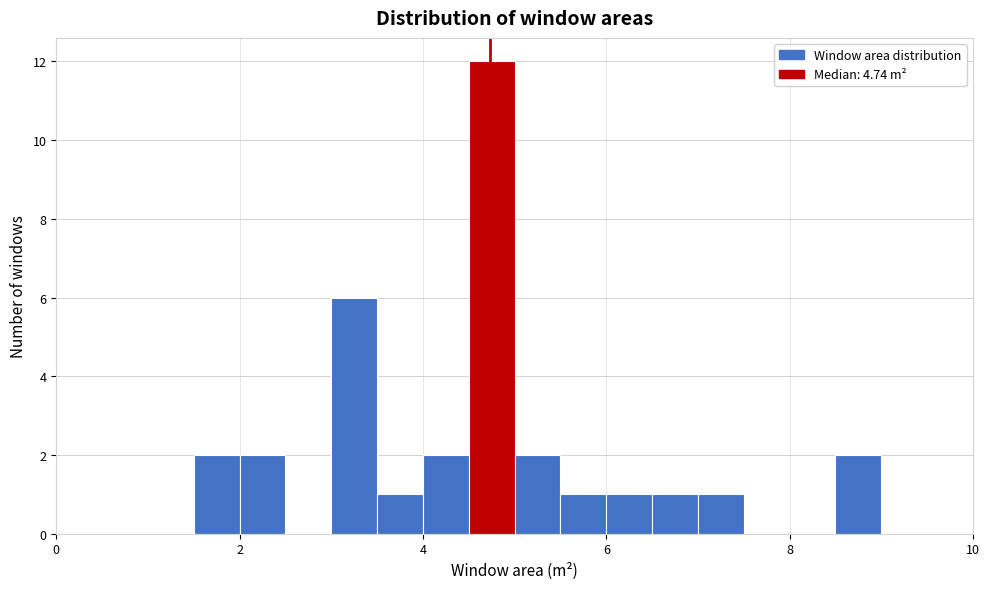

Read against the x-axis, roughly where is the centre of the tallest bar?

4.8